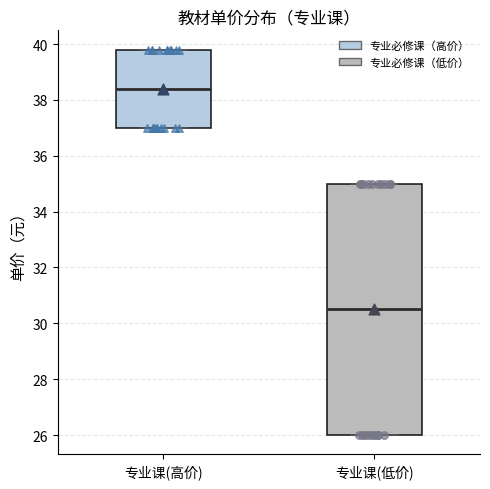

Reading left to right, transcribe this box plot: for each box, give where its median line is, the range the box spans, and where its two whiskers end, as read against the y-axis. The values are not printed on the chart, so give them approximately, as read against the axis.

专业课(高价): median 38.4, box 37.0 to 39.8, whiskers 37.0 to 39.8
专业课(低价): median 30.6, box 26.0 to 35.0, whiskers 26.0 to 35.0